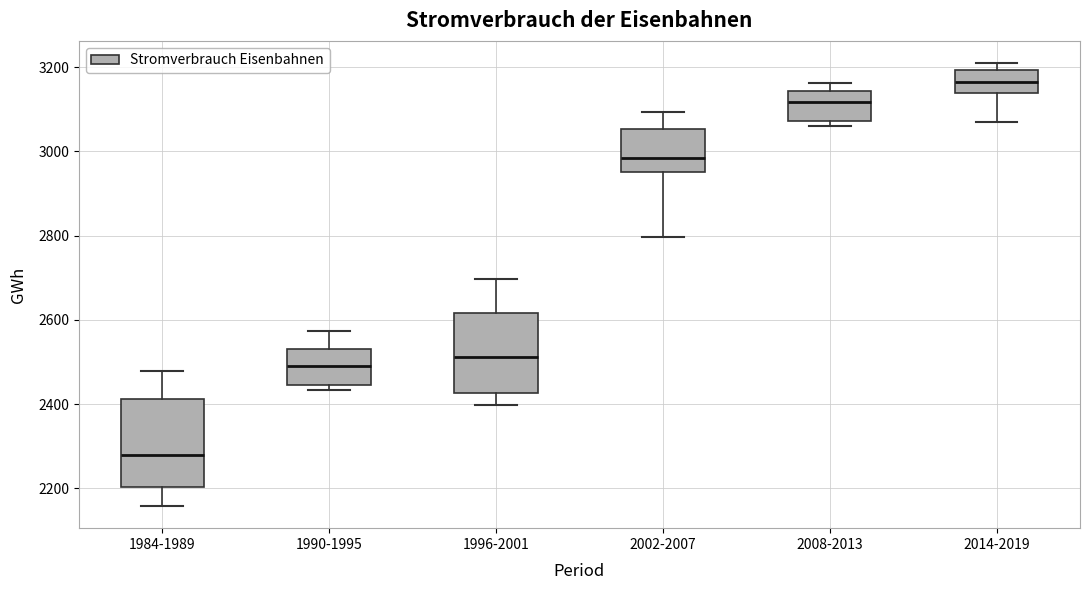

Comparing the boxes themselves (not the whiskers), which one is the tallest?

1984-1989